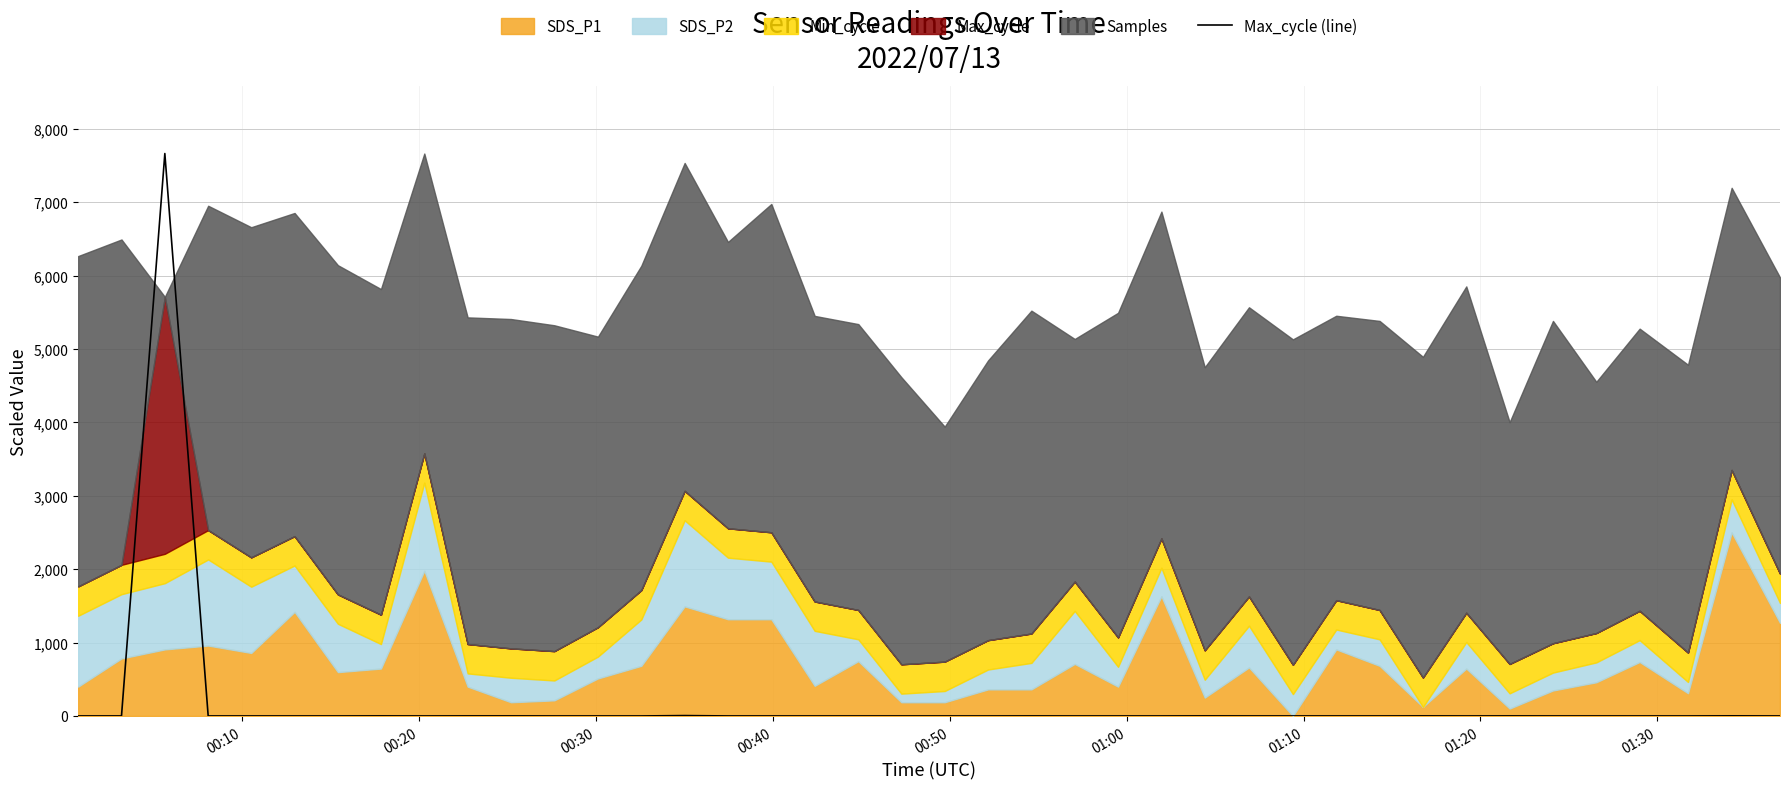

Does the chart have visible grid lines?

Yes